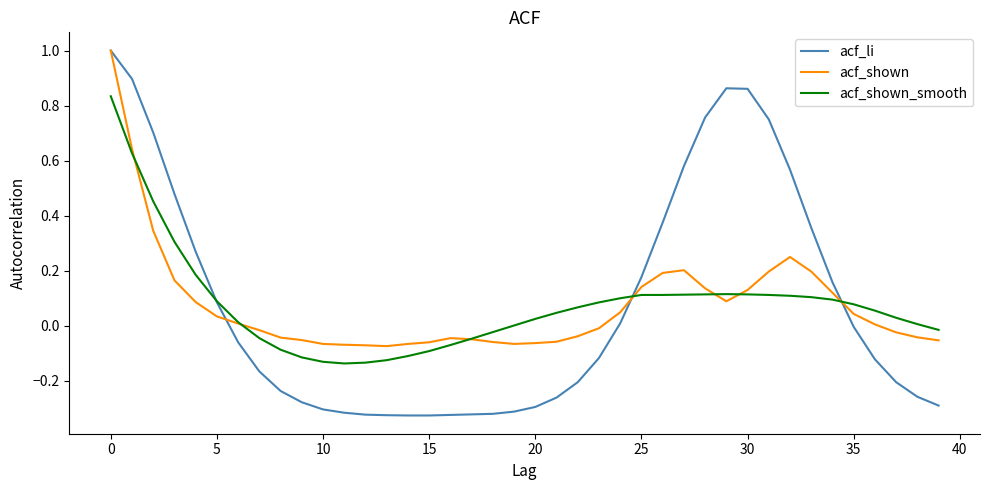

Count the number of categories in the chart.

40